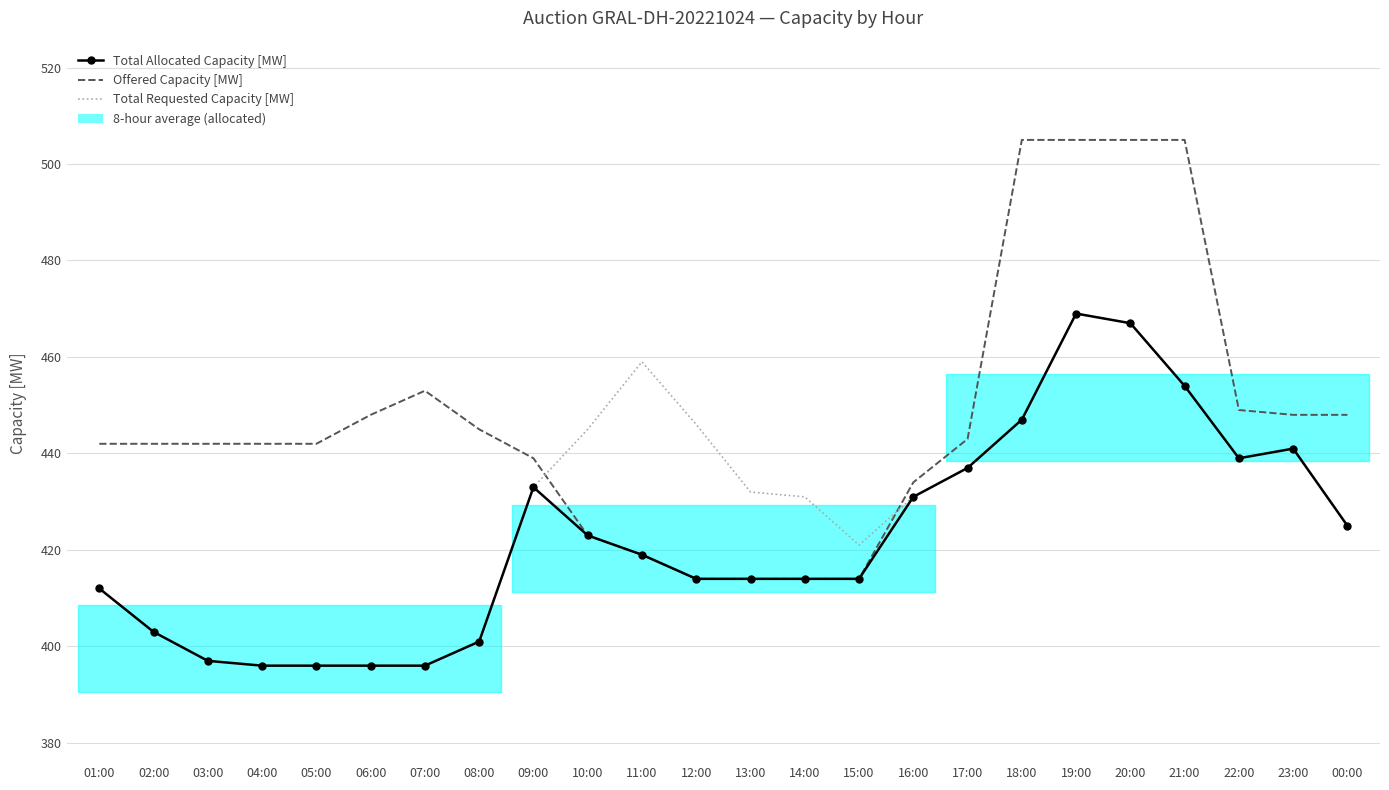

True or false: Offered Capacity [MW] has more than 1 points higher than both neighbors.

False